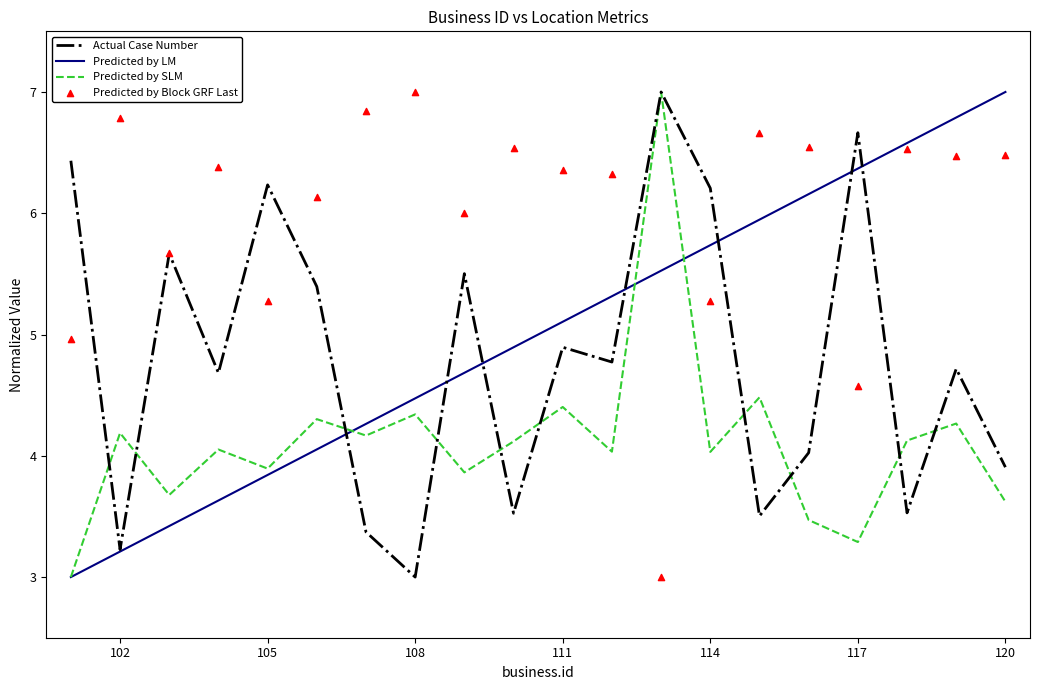

Which series has the largest total across all categories?

Predicted by Block GRF Last